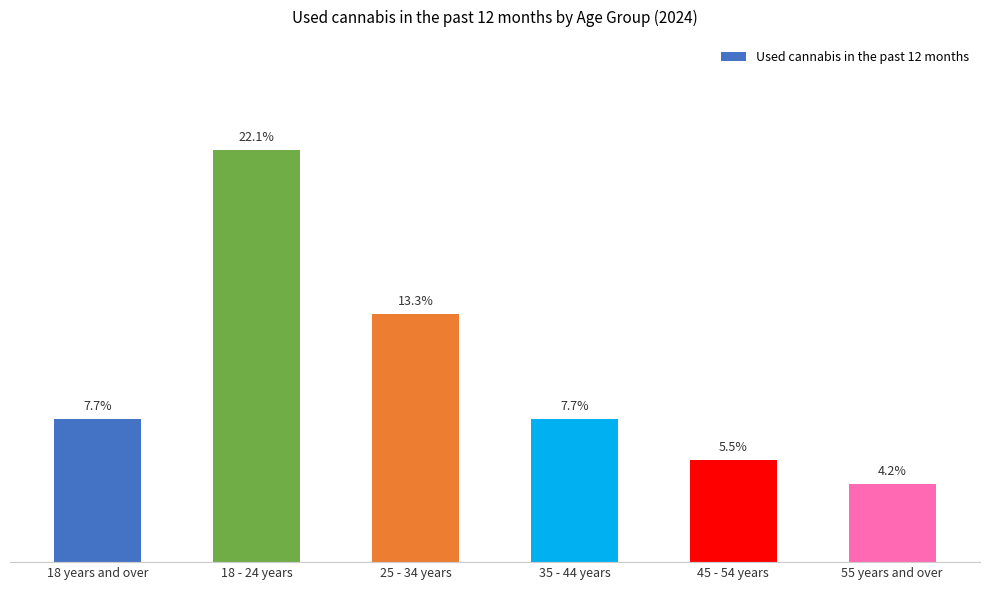

Where is the data nearest to the value 13?

25 - 34 years